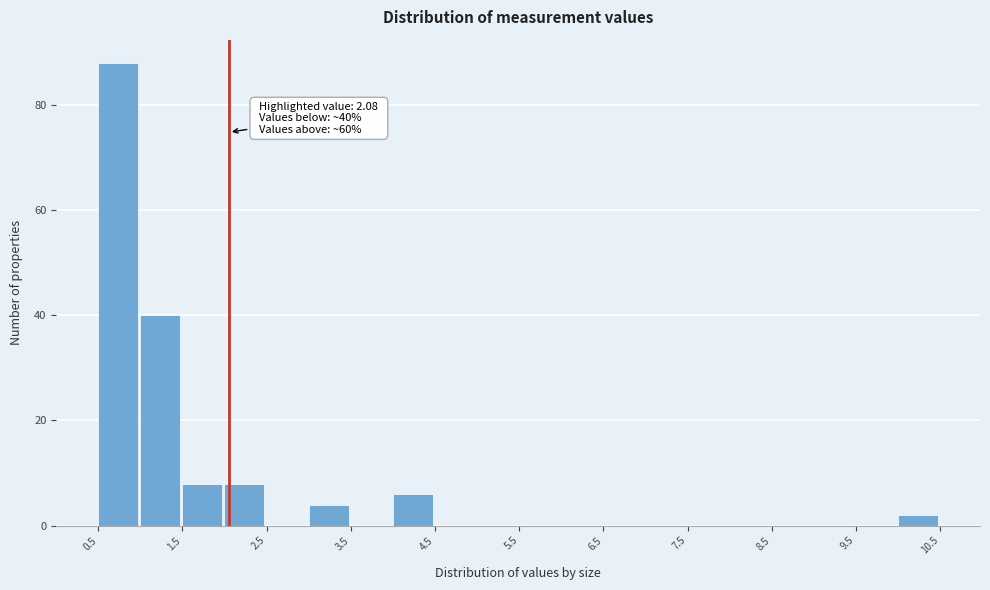

Which range on the x-axis has the tallest bar?

0.5 to 1.0